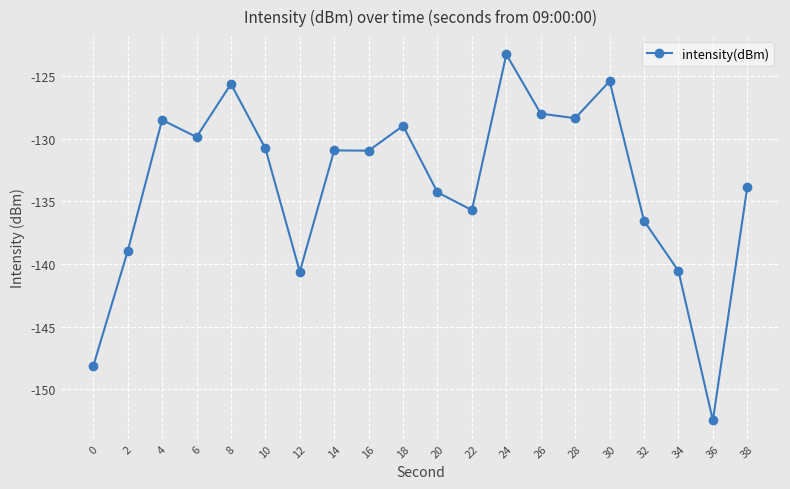

What is the smallest value displayed?

-152.5